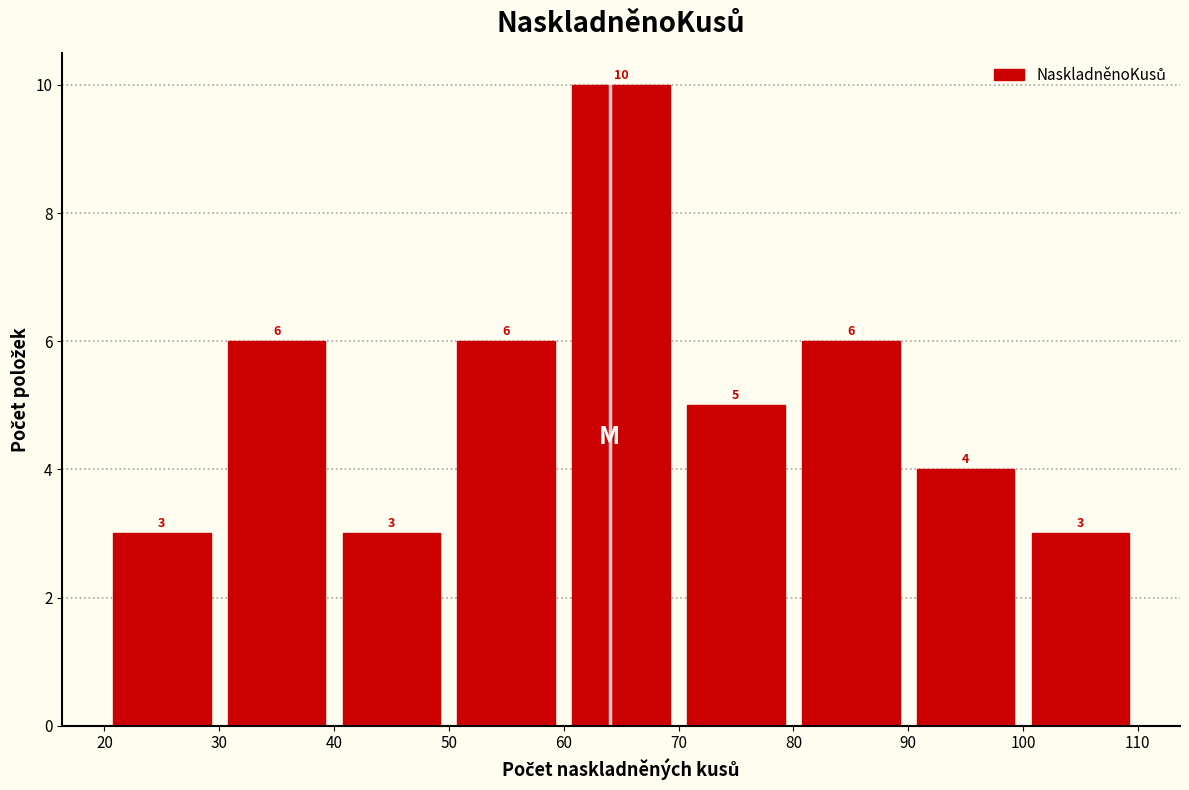

Reading left to right, transcribe this chart: for each bar, give the range it covers on the x-axis and its height.

20 to 30: 3
30 to 40: 6
40 to 50: 3
50 to 60: 6
60 to 70: 10
70 to 80: 5
80 to 90: 6
90 to 100: 4
100 to 110: 3